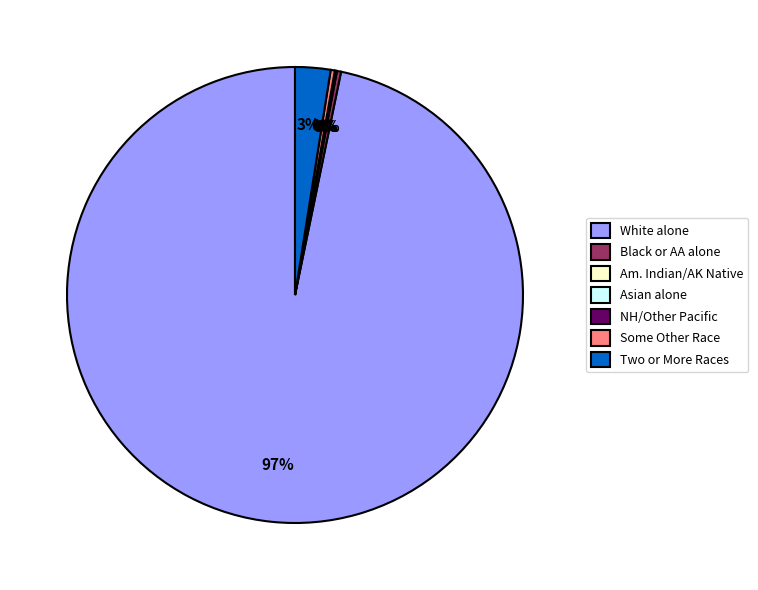

To the nearest percent, what portion does White alone represent?

97%